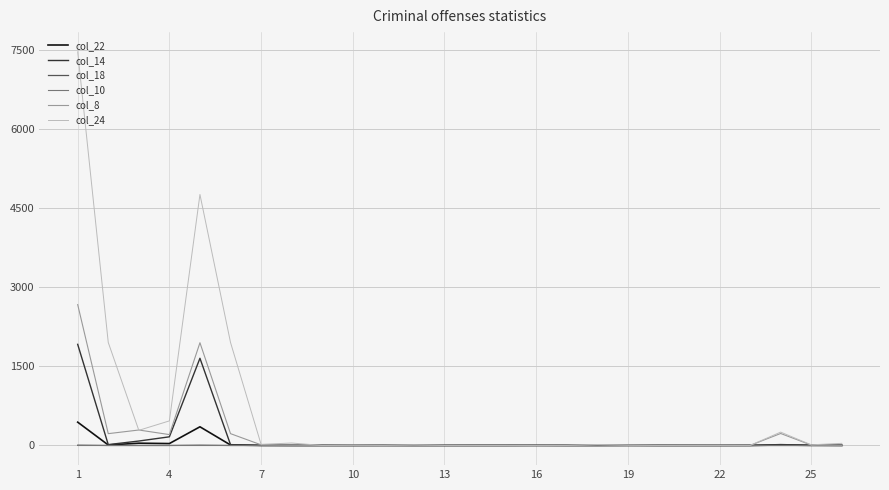

What is the difference between the second highest and minimum values in the col_8 series?

1949